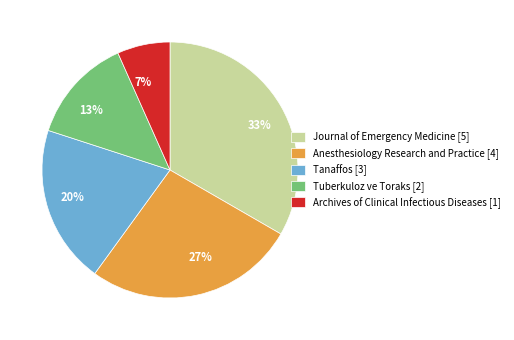

What percentage is the Tanaffos [3] slice, to the nearest percent?

20%